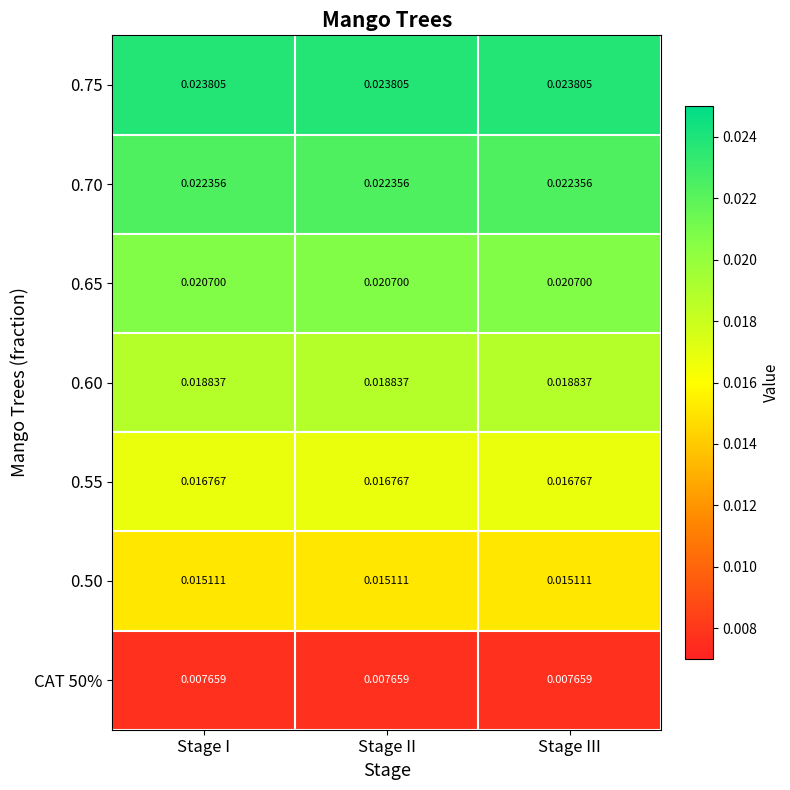

At how many categories does at least one series exceed 0?

3